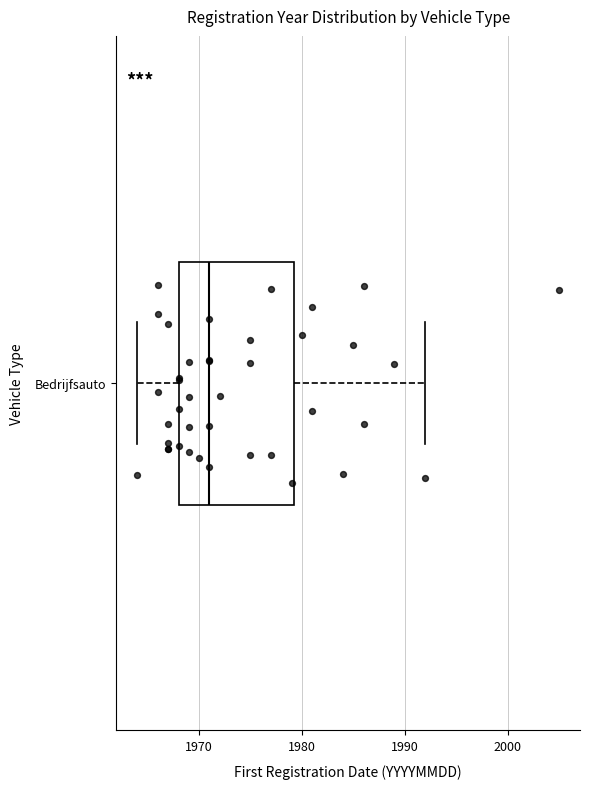

Where is the right edge of the box for Bedrijfsauto on the x-axis? The values are not printed on the chart, so give them approximately, as read against the axis.

1979